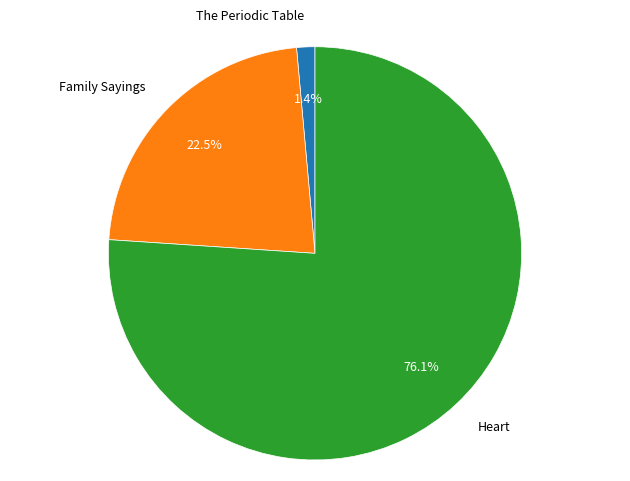

How many segments does this pie chart have?

3